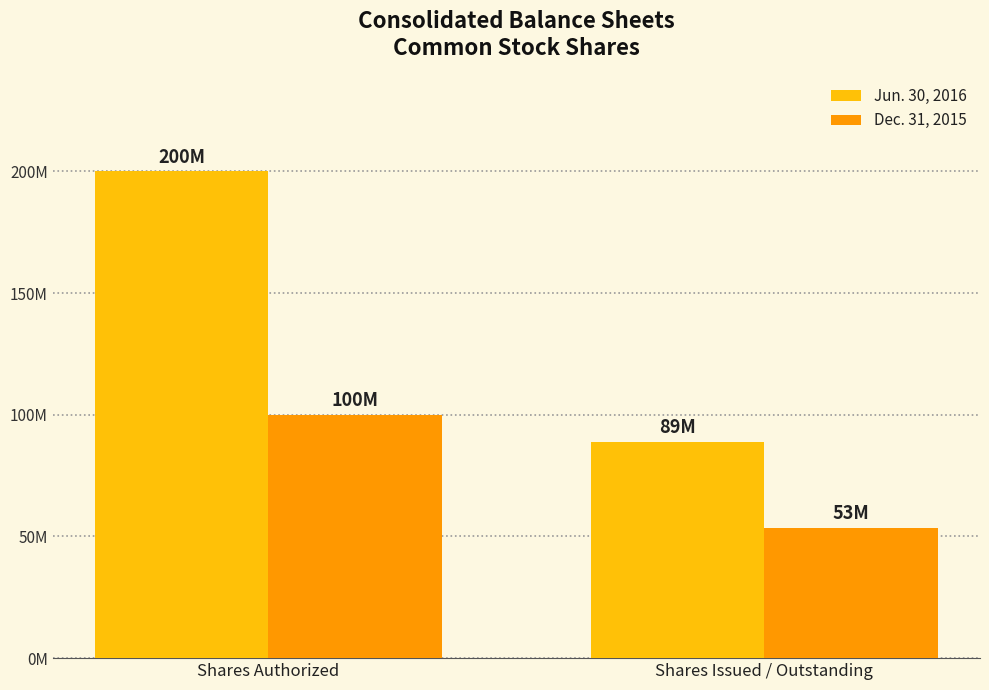

What is the label of the 2nd bar from the left?

Shares Issued / Outstanding